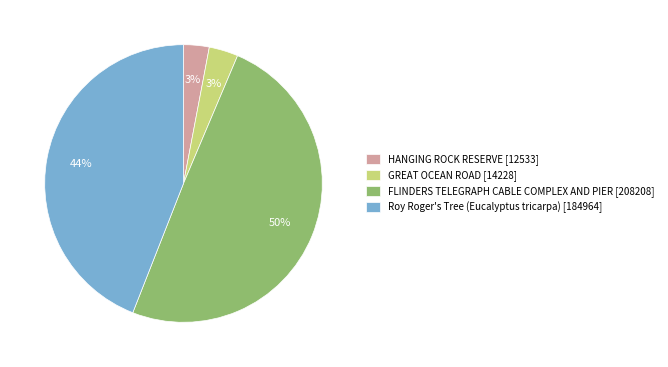

Between FLINDERS TELEGRAPH CABLE COMPLEX AND PIER [208208] and Roy Roger's Tree (Eucalyptus tricarpa) [184964], which is larger?

FLINDERS TELEGRAPH CABLE COMPLEX AND PIER [208208]